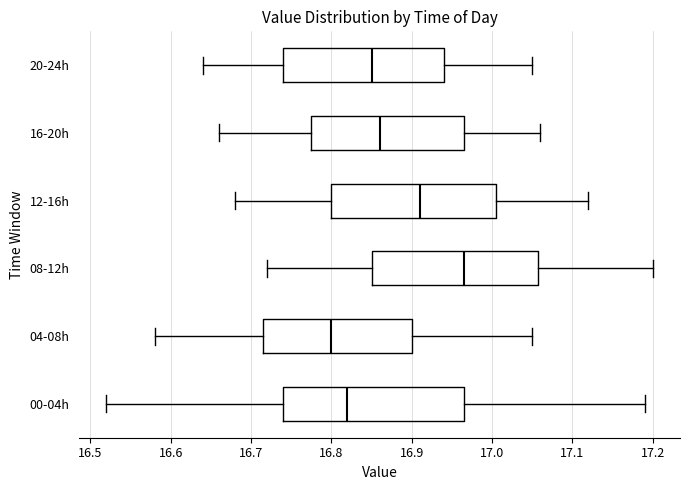

Reading bottom to top, transcribe this box plot: for each box, give where its median line is, the range the box spans, and where its two whiskers end, as read against the x-axis. The values are not printed on the chart, so give them approximately, as read against the axis.

00-04h: median 16.82, box 16.74 to 16.97, whiskers 16.52 to 17.19
04-08h: median 16.80, box 16.72 to 16.90, whiskers 16.58 to 17.05
08-12h: median 16.97, box 16.85 to 17.06, whiskers 16.72 to 17.20
12-16h: median 16.91, box 16.80 to 17.01, whiskers 16.68 to 17.12
16-20h: median 16.86, box 16.78 to 16.97, whiskers 16.66 to 17.06
20-24h: median 16.85, box 16.74 to 16.94, whiskers 16.64 to 17.05